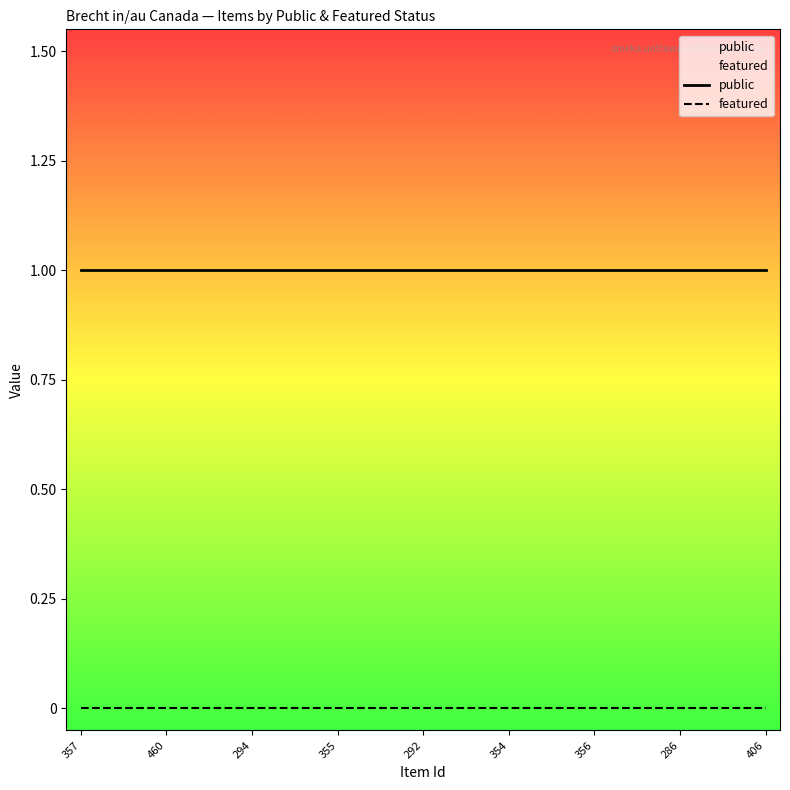

Rank the series by their average value, from highest to lowest.

public, featured